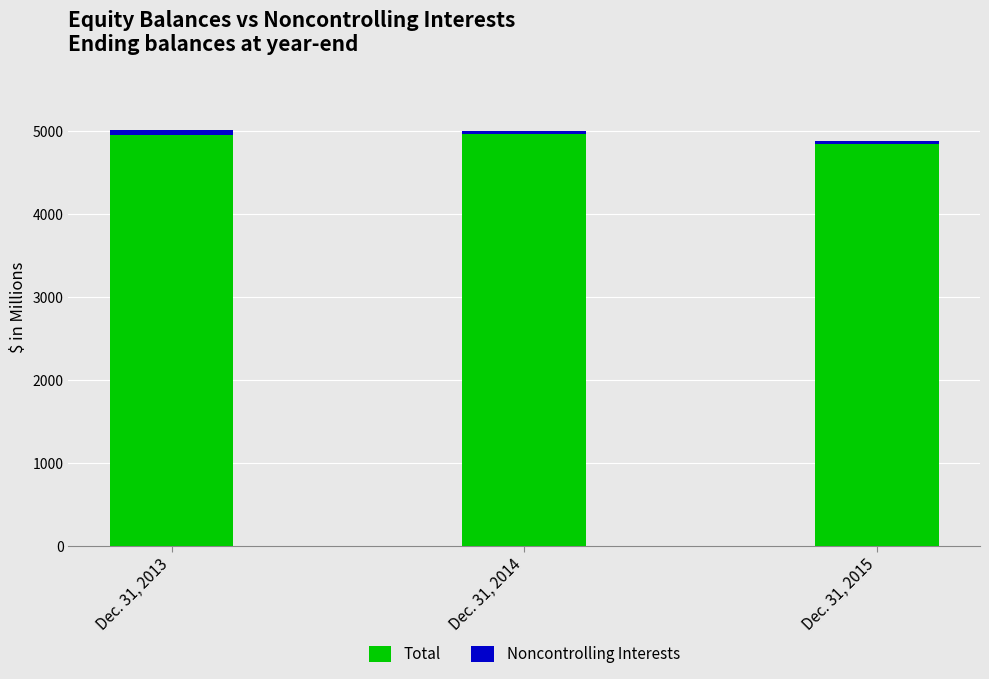

What is the lowest value of the Total series?

4843